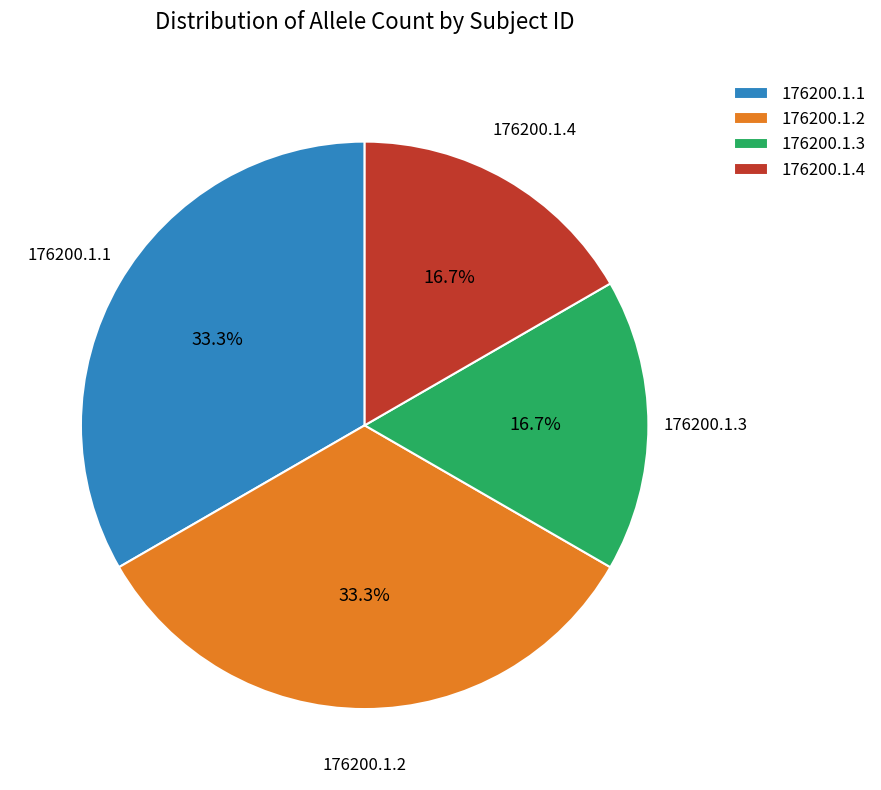

Is it true that 176200.1.3 is 17% of the pie?

True